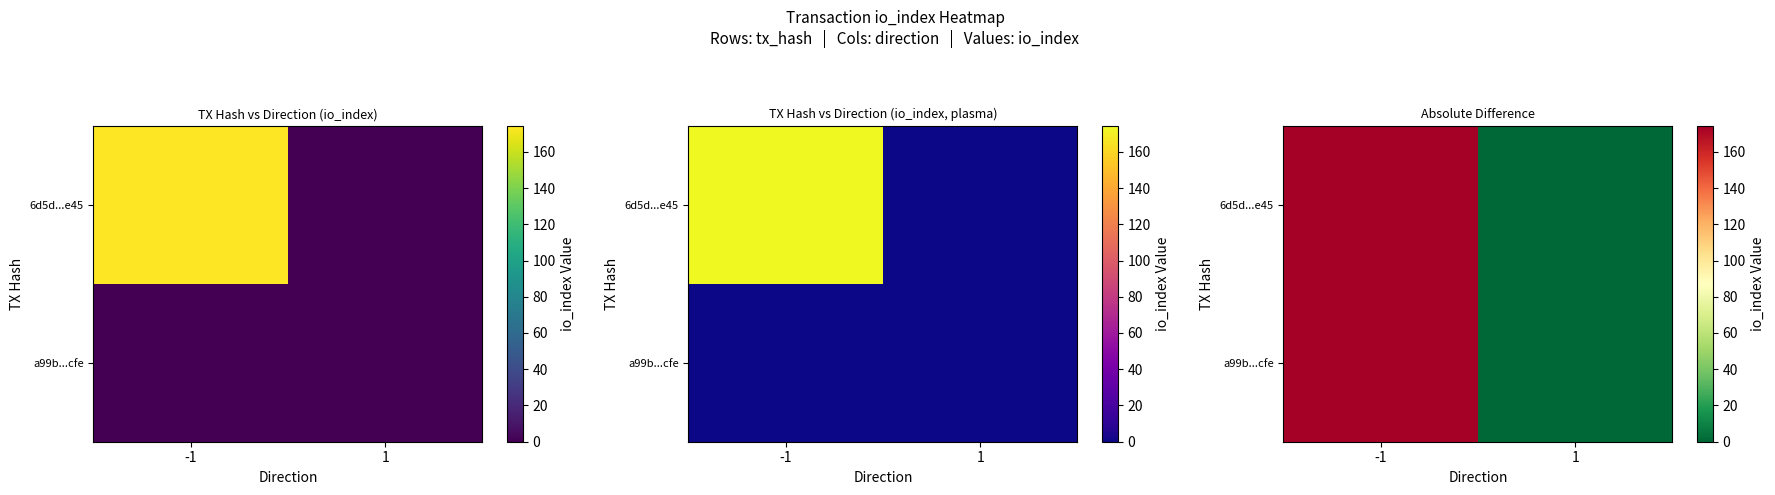

What is the greatest value displayed?

174